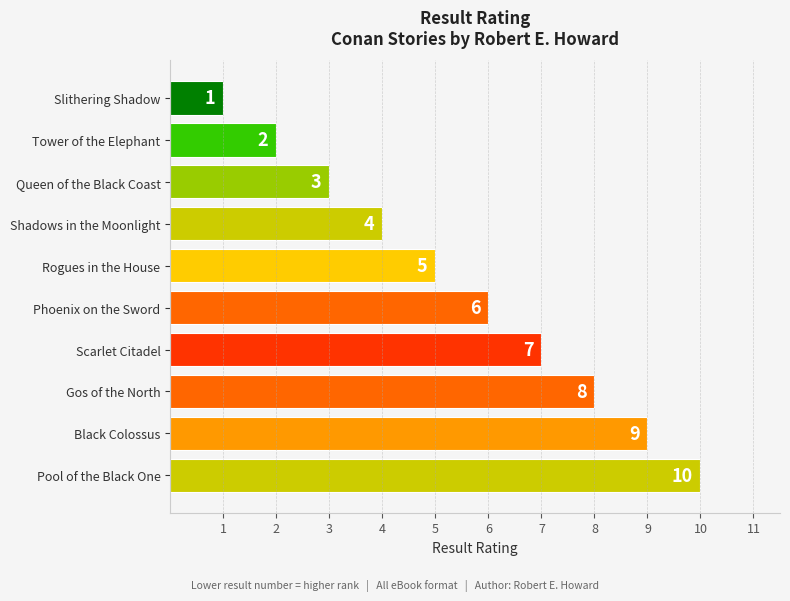

Rank the categories by value from highest to lowest.

Pool of the Black One, Black Colossus, Gos of the North, Scarlet Citadel, Phoenix on the Sword, Rogues in the House, Shadows in the Moonlight, Queen of the Black Coast, Tower of the Elephant, Slithering Shadow